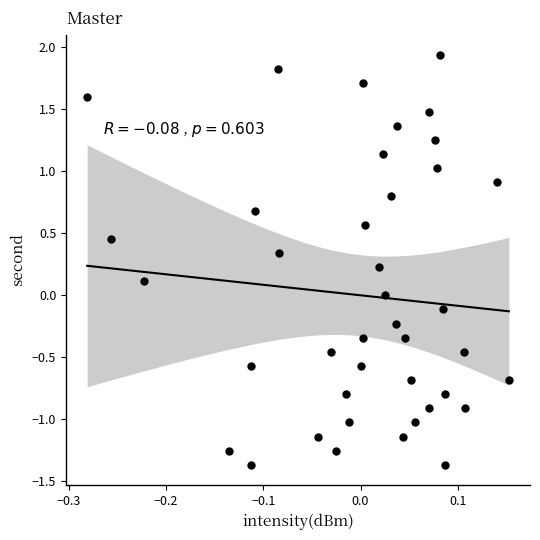

What is the range of Y values (max minus min)?

3.3